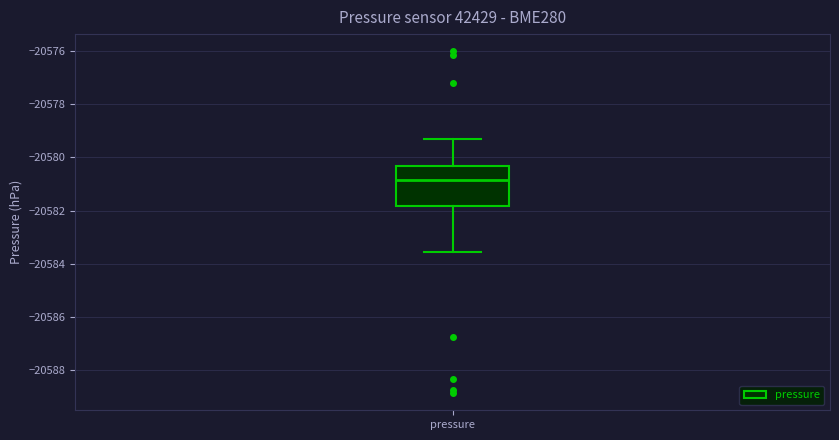

Transcribe this box plot: give where the median line is, the range the box spans, and where the two whiskers end, as read against the y-axis. The values are not printed on the chart, so give them approximately, as read against the axis.

median -20580.8, box -20581.8 to -20580.4, whiskers -20583.6 to -20579.4